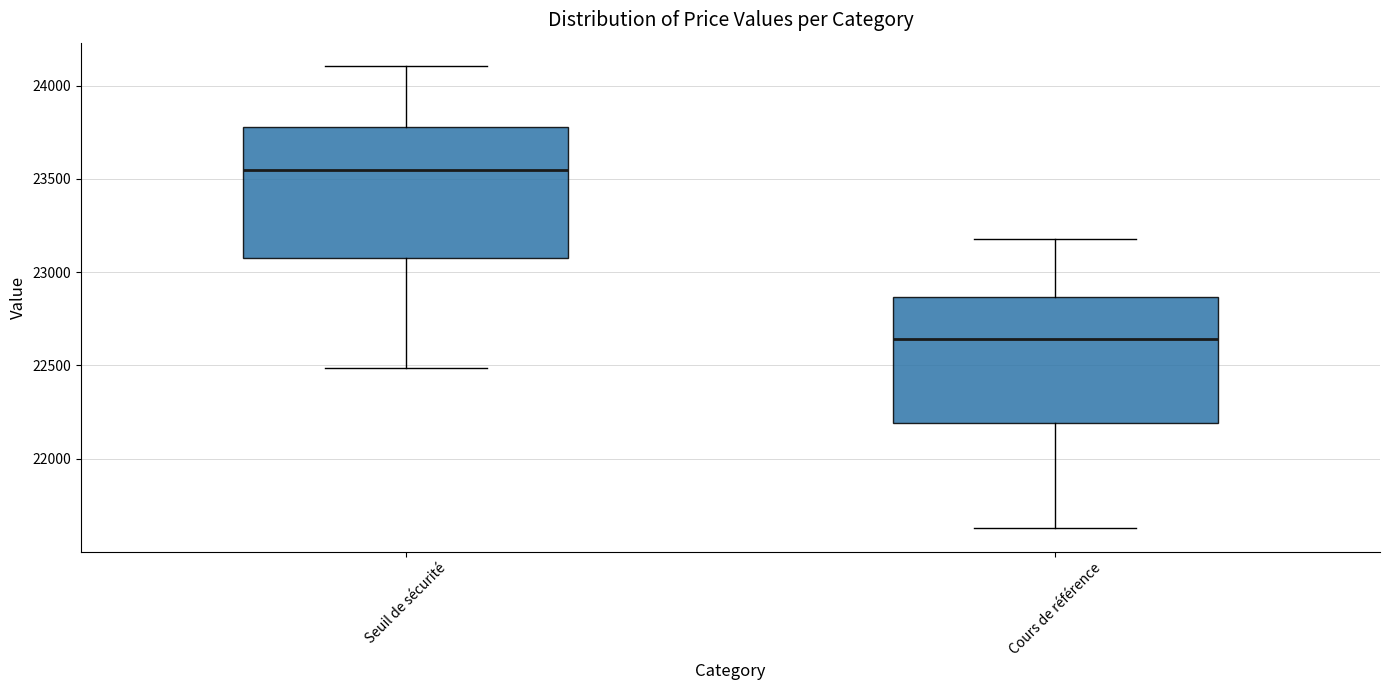

Which box's median line is the lowest?

Cours de référence